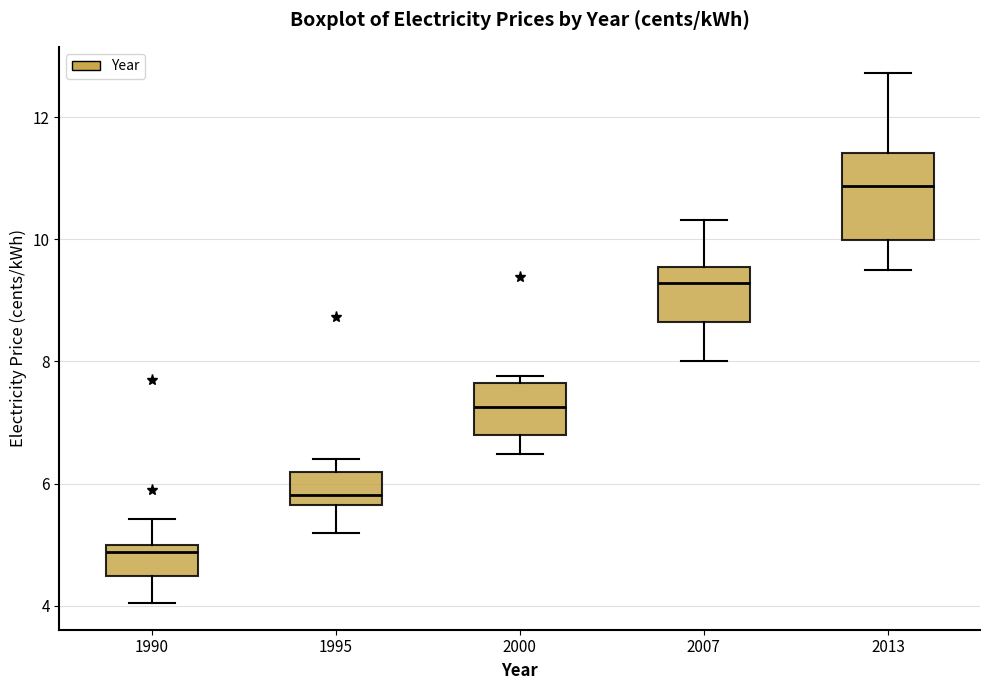

Where does the upper whisker of the box at x = 1995 end on the y-axis? The values are not printed on the chart, so give them approximately, as read against the axis.

6.4